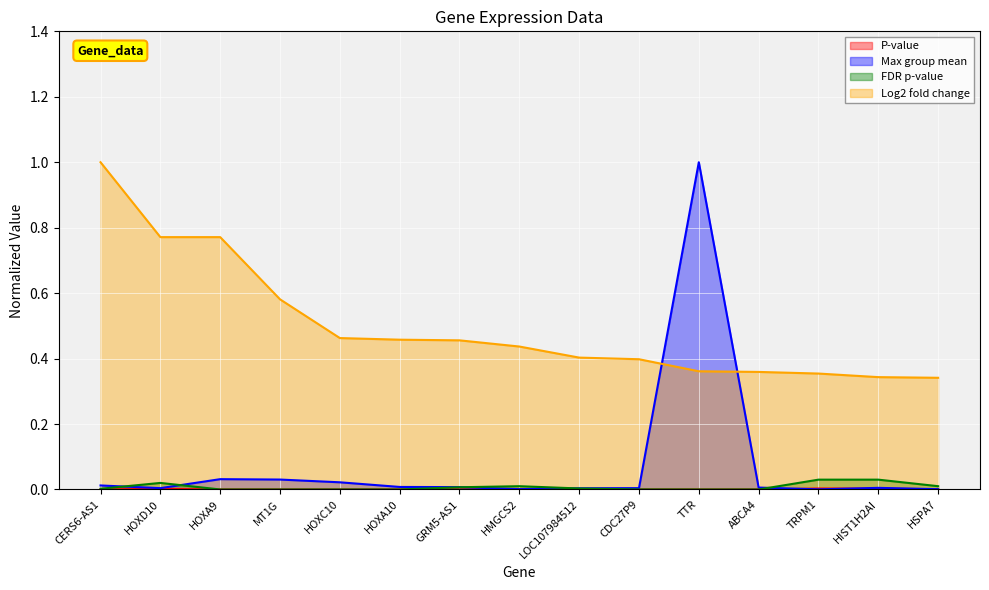

What is the label of the 7th point from the right?

LOC107984512